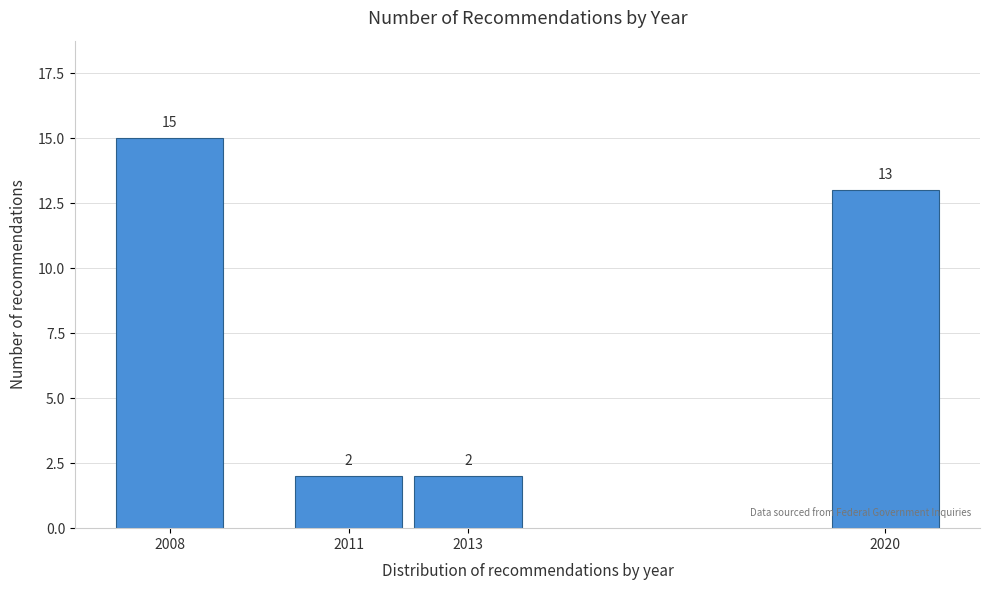

Reading left to right, transcribe all the data shown in this chart.

15	2	2	13